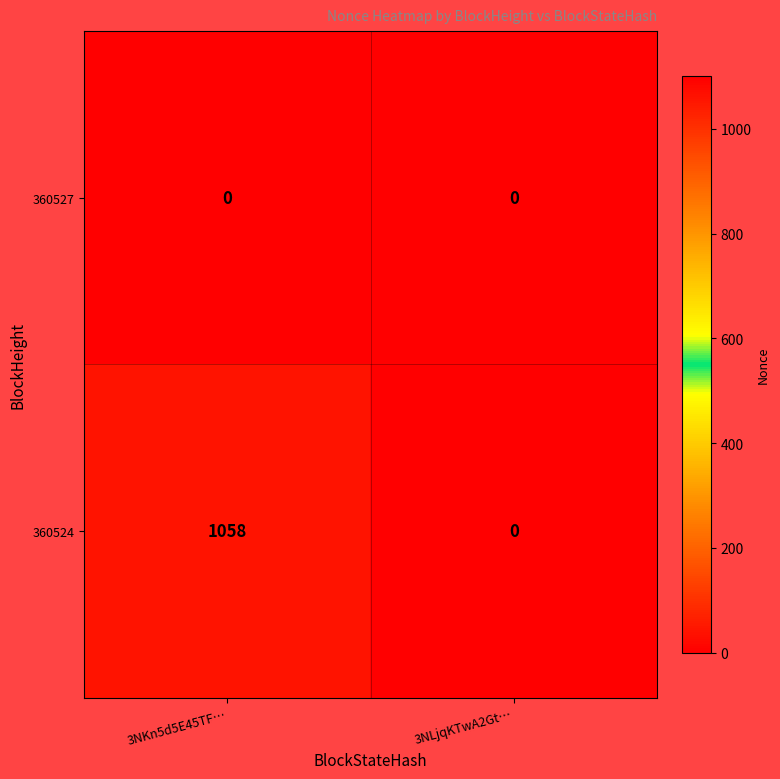

Reading left to right, list all the values displayed in this chart.

360527: 0	0
360524: 1058	0